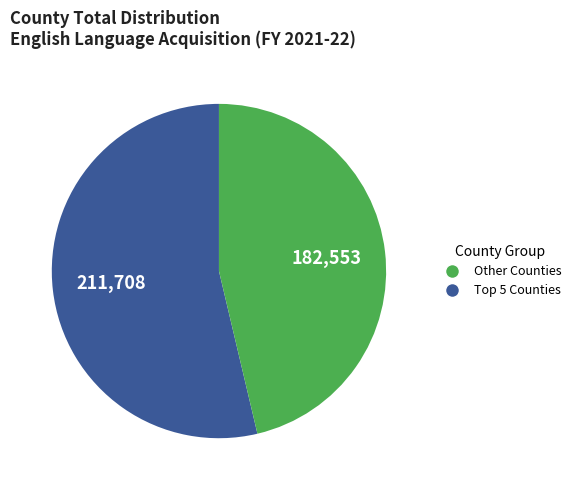

Does any single category account for the majority?

Yes